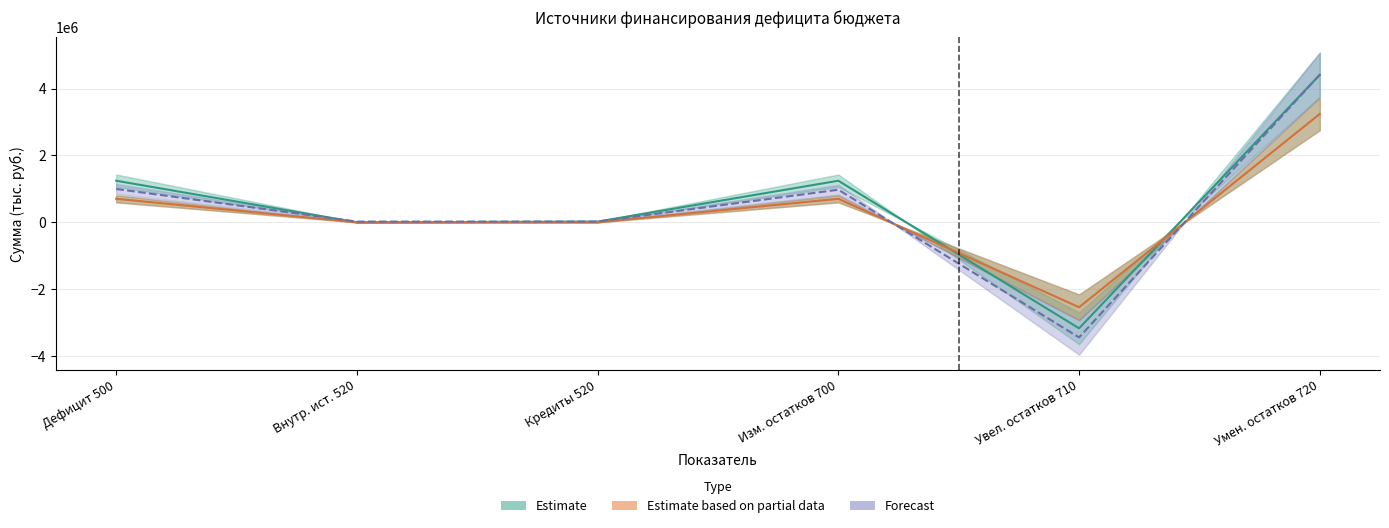

At which category is the sum across all series the highest?

Умен. остатков 720